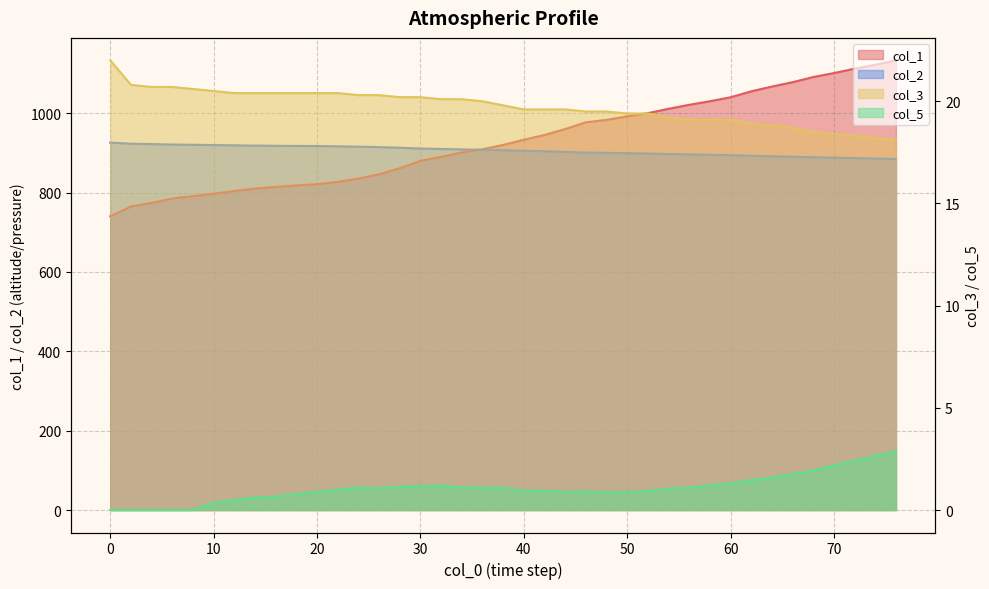

Rank the series at 28.0 from lowest to highest value.

col_5, col_3, col_1, col_2